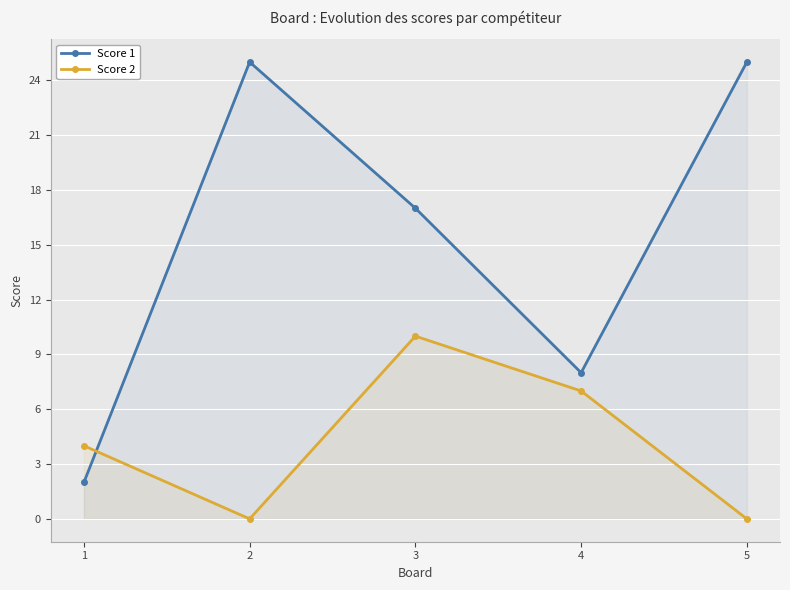

Reading left to right, extract all data points from this chart.

Score 1: 2	25	17	8	25
Score 2: 4	0	10	7	0